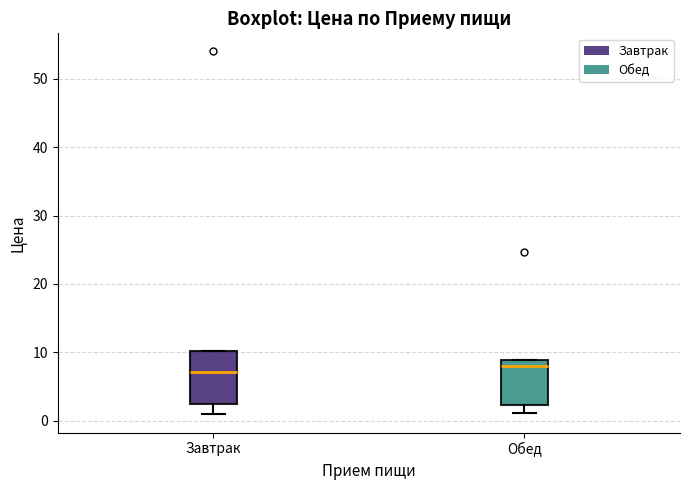

Comparing the boxes themselves (not the whiskers), which one is the tallest?

Завтрак